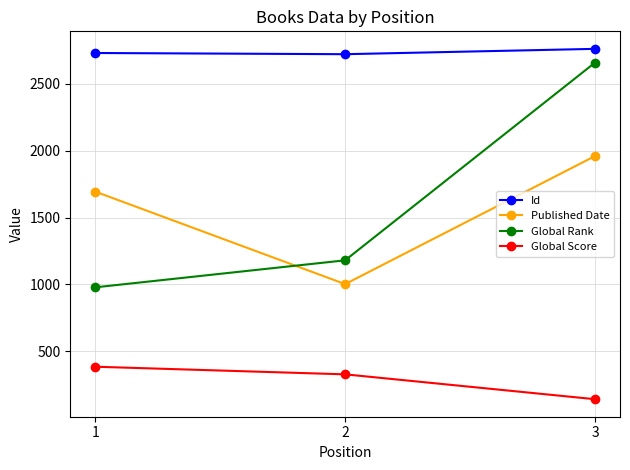

What is the sum of all Global Rank values?

4817